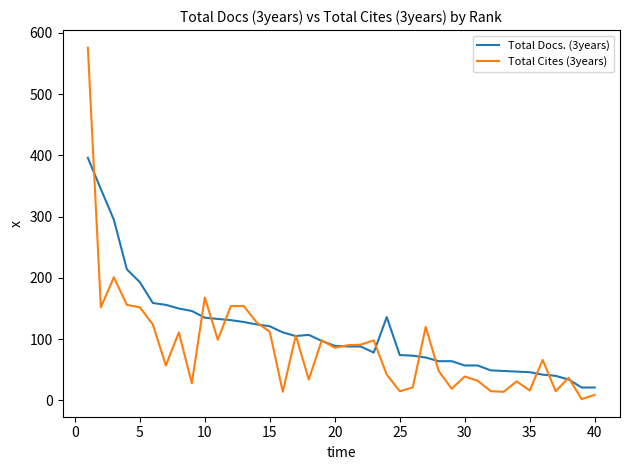

Rank the series by their maximum value, from lowest to highest.

Total Docs. (3years), Total Cites (3years)